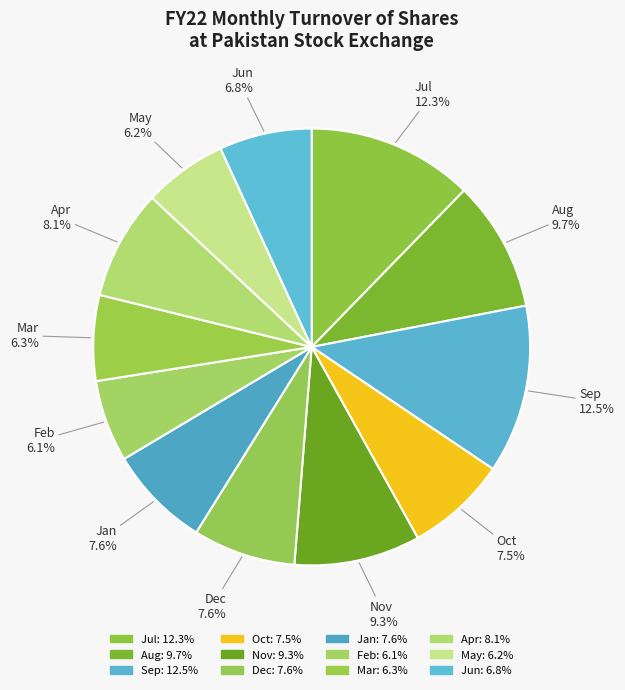

Count the number of slices in the pie.

12